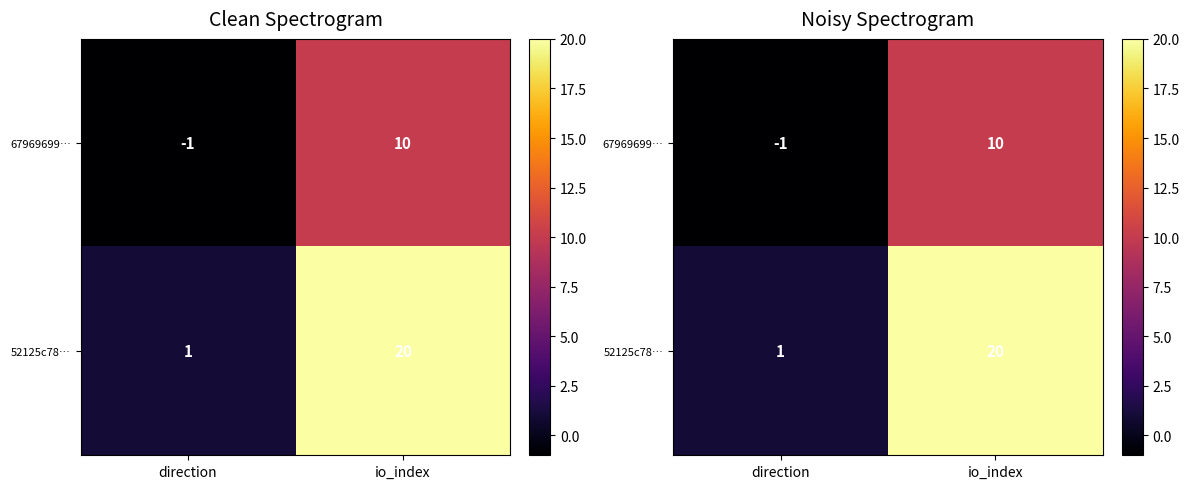

What is the difference between the 67969699… values at direction and io_index?

11